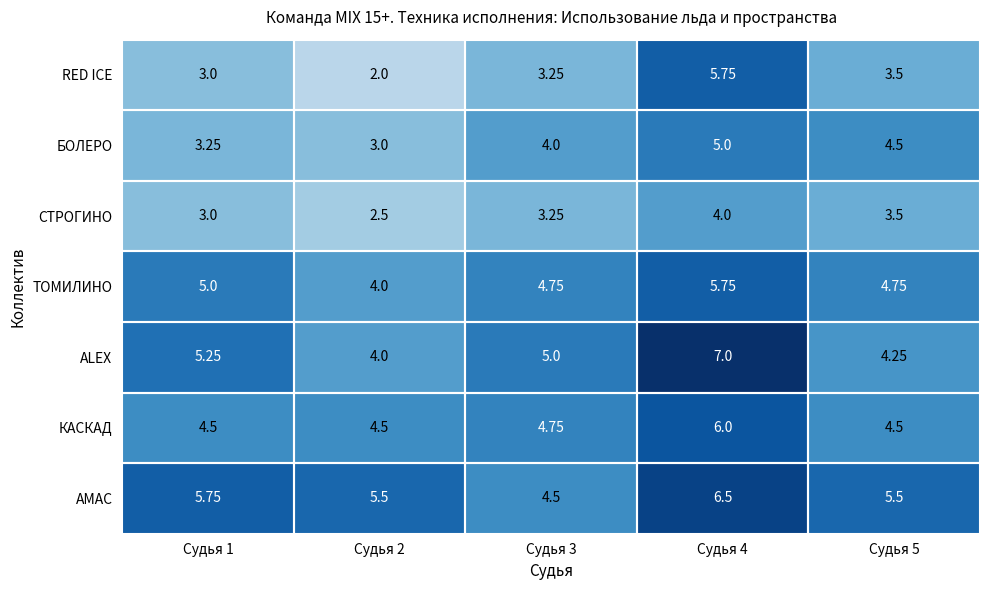

Which series has the largest total across all categories?

АМАС